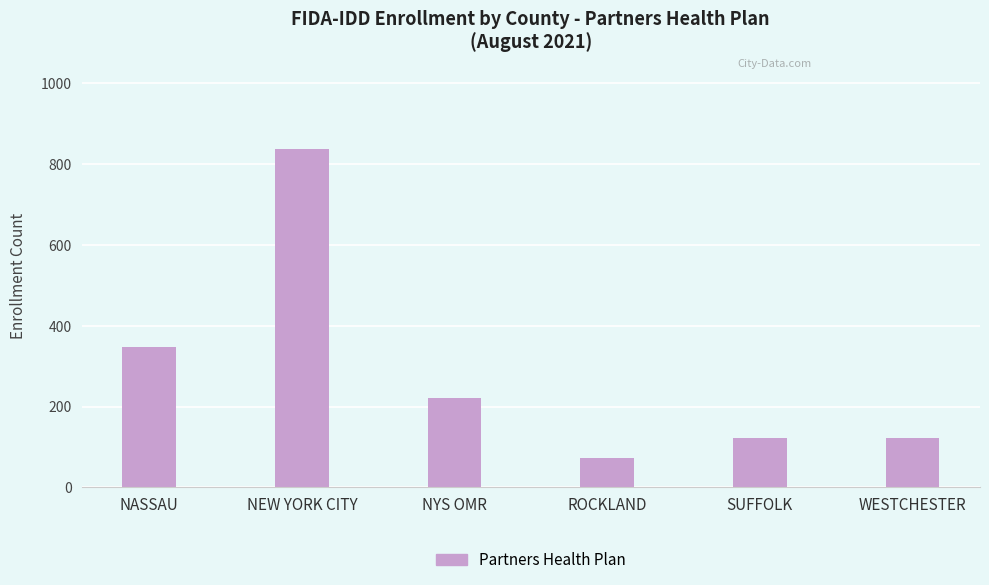

Are the bars horizontal?

No